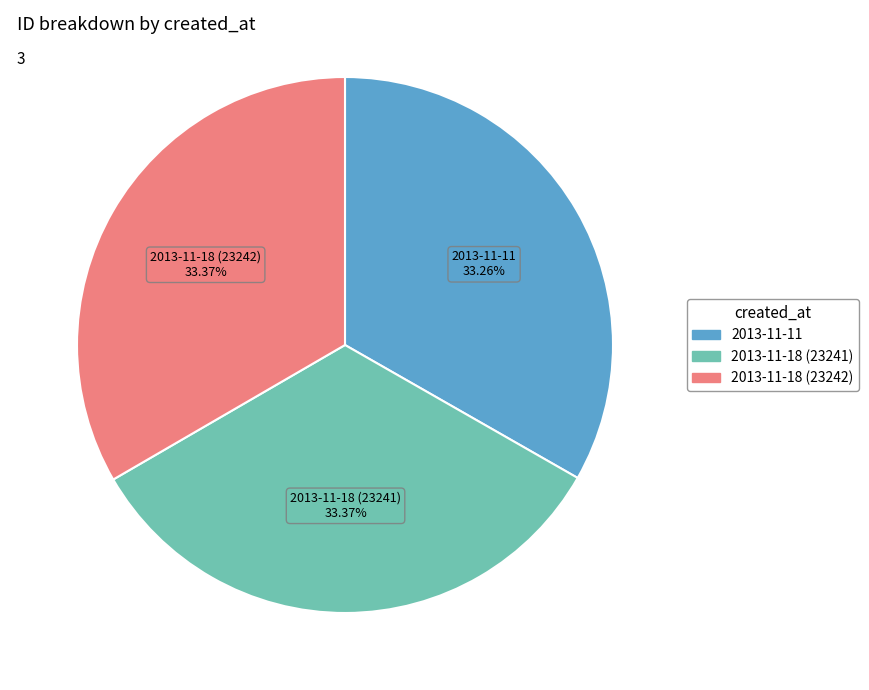

To the nearest percent, what is the combined percentage of 2013-11-18 (23242) and 2013-11-11?

67%